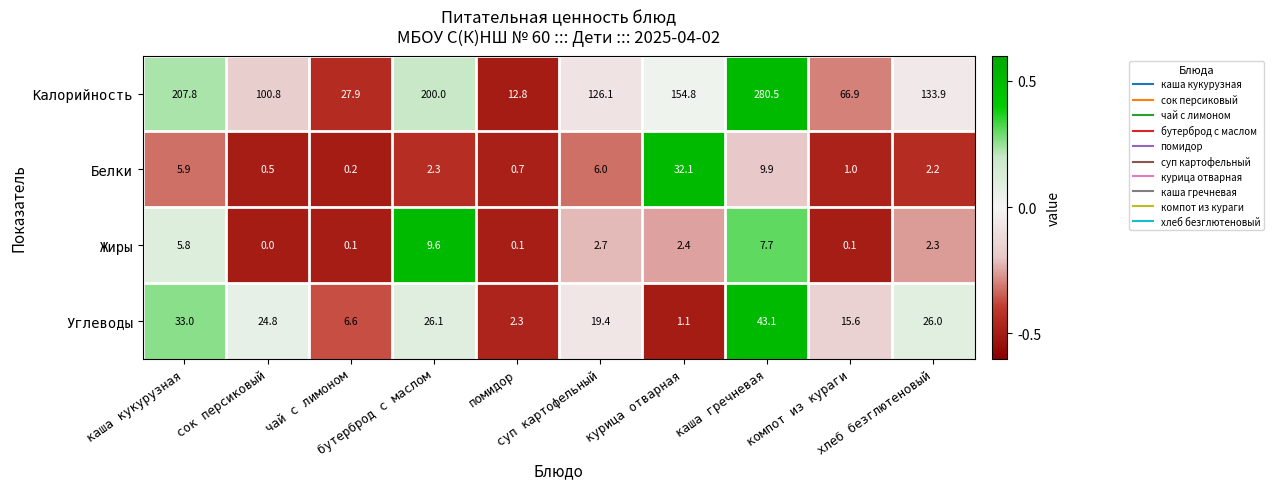

What is the greatest value displayed?

280.5